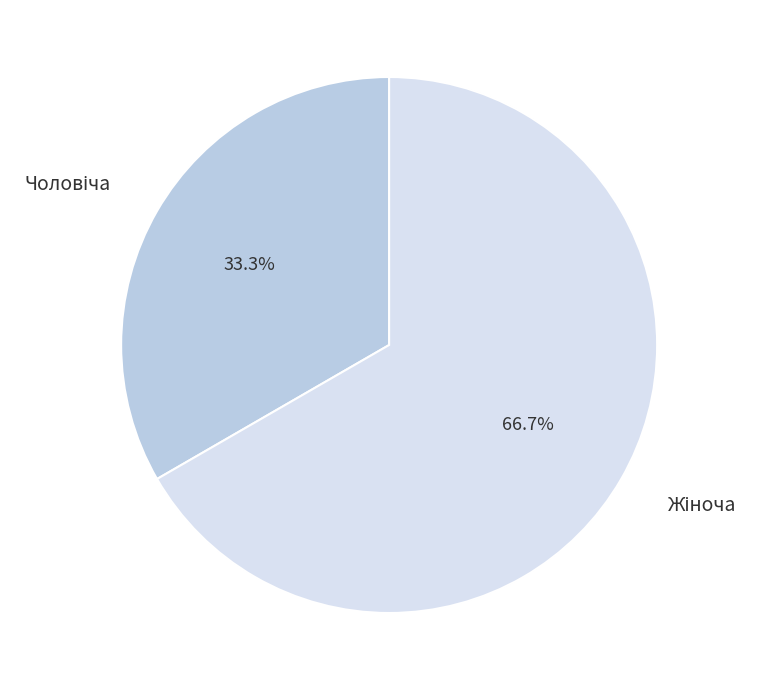

Does any single category account for the majority?

Yes